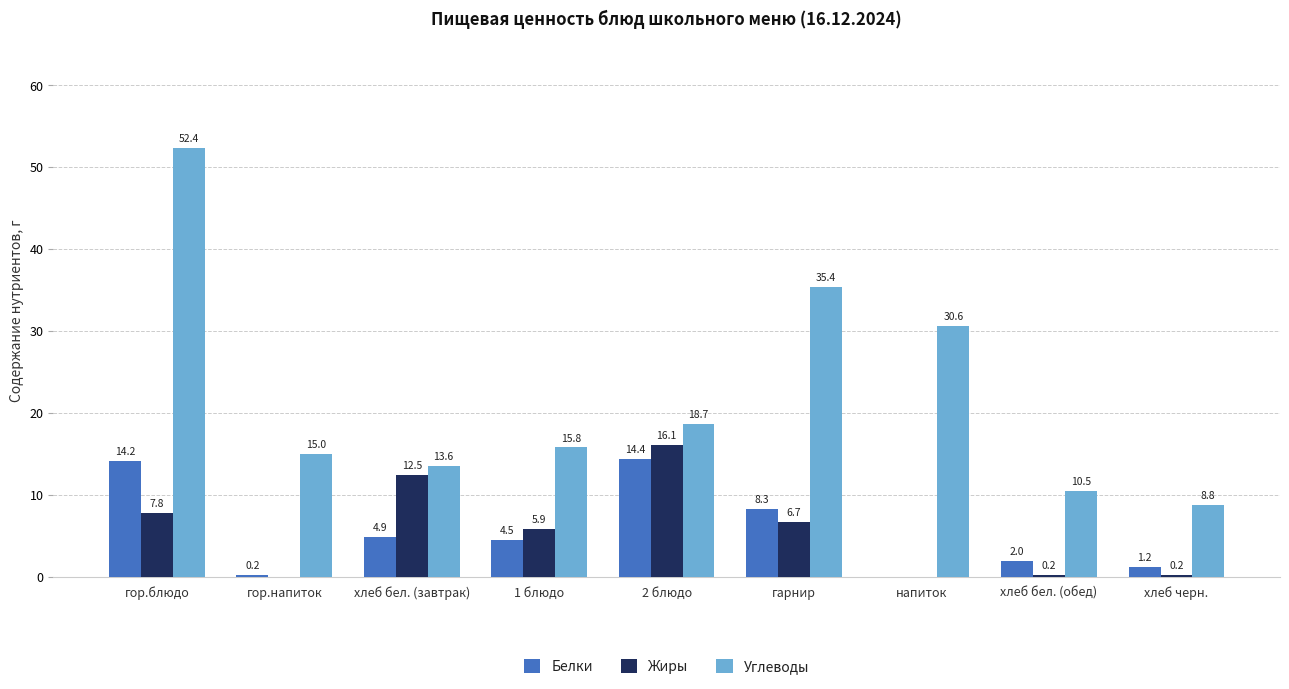

Which series has the largest total across all categories?

Углеводы